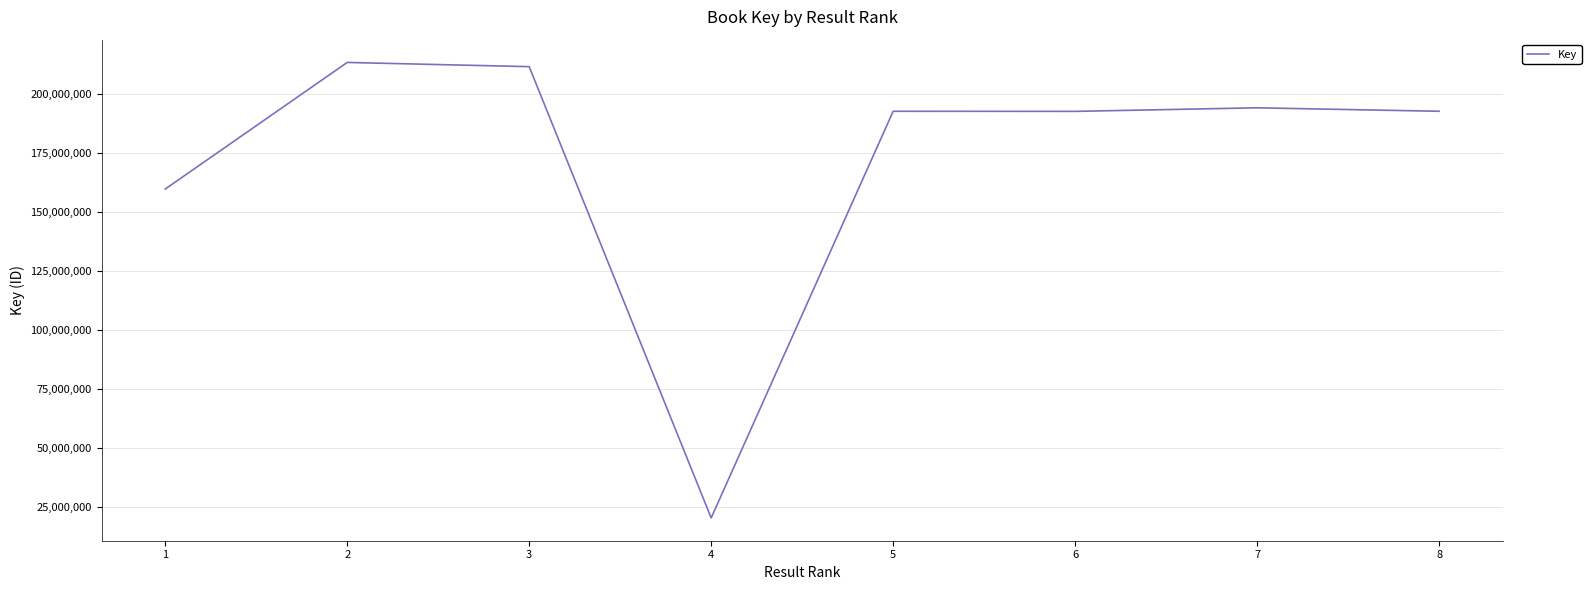

What is the smallest value displayed?

20379506